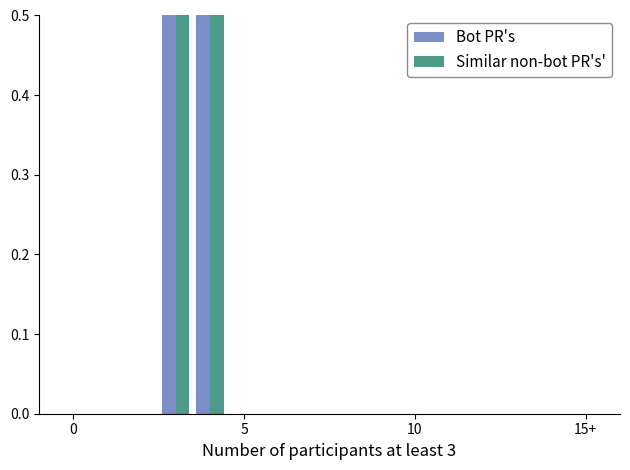

The value of Similar non-bot PR's' at 0 is 0. True or false?

True